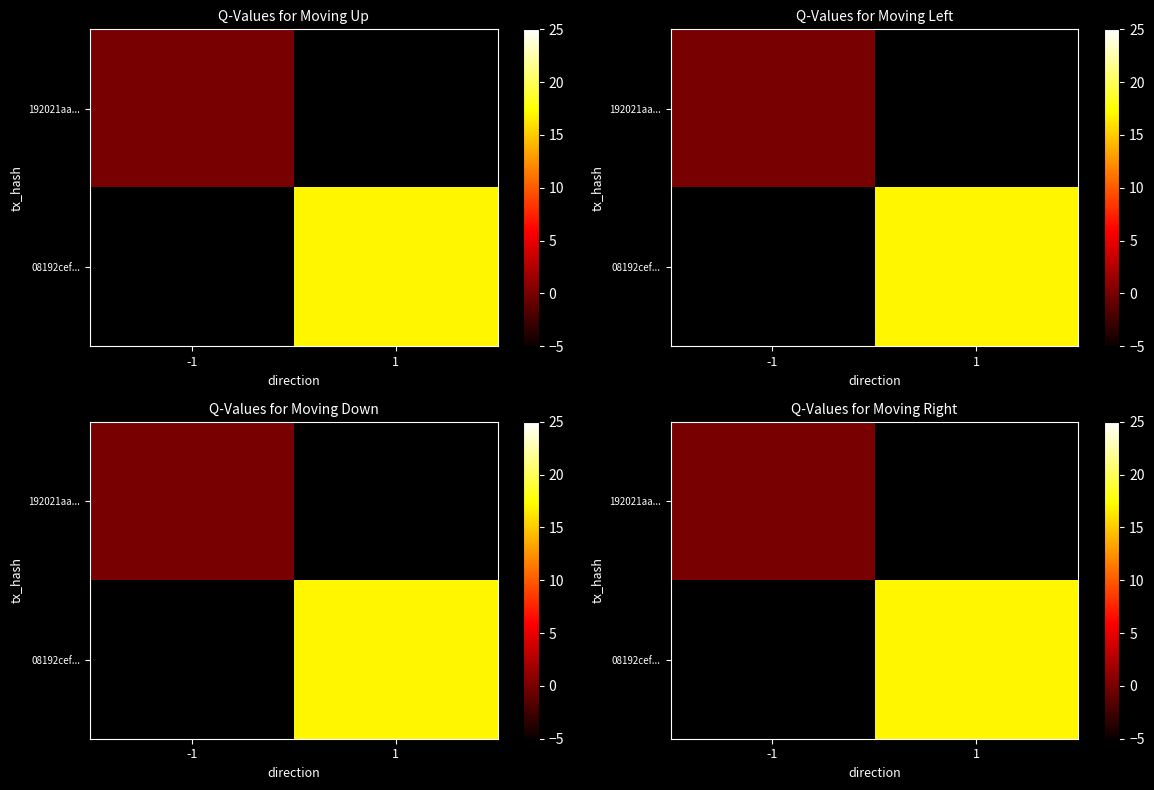

At how many categories does at least one series exceed 1?

1